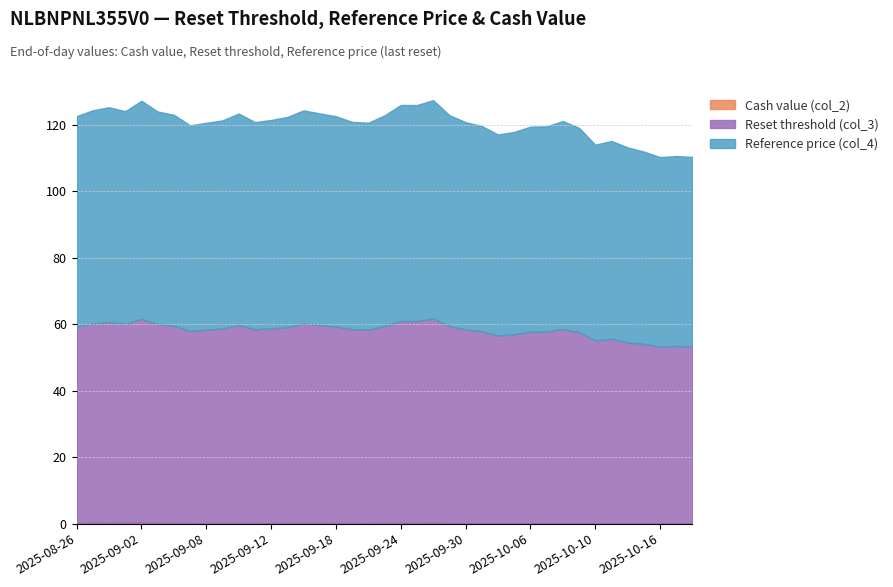

At how many categories does at least one series exceed 3?

39